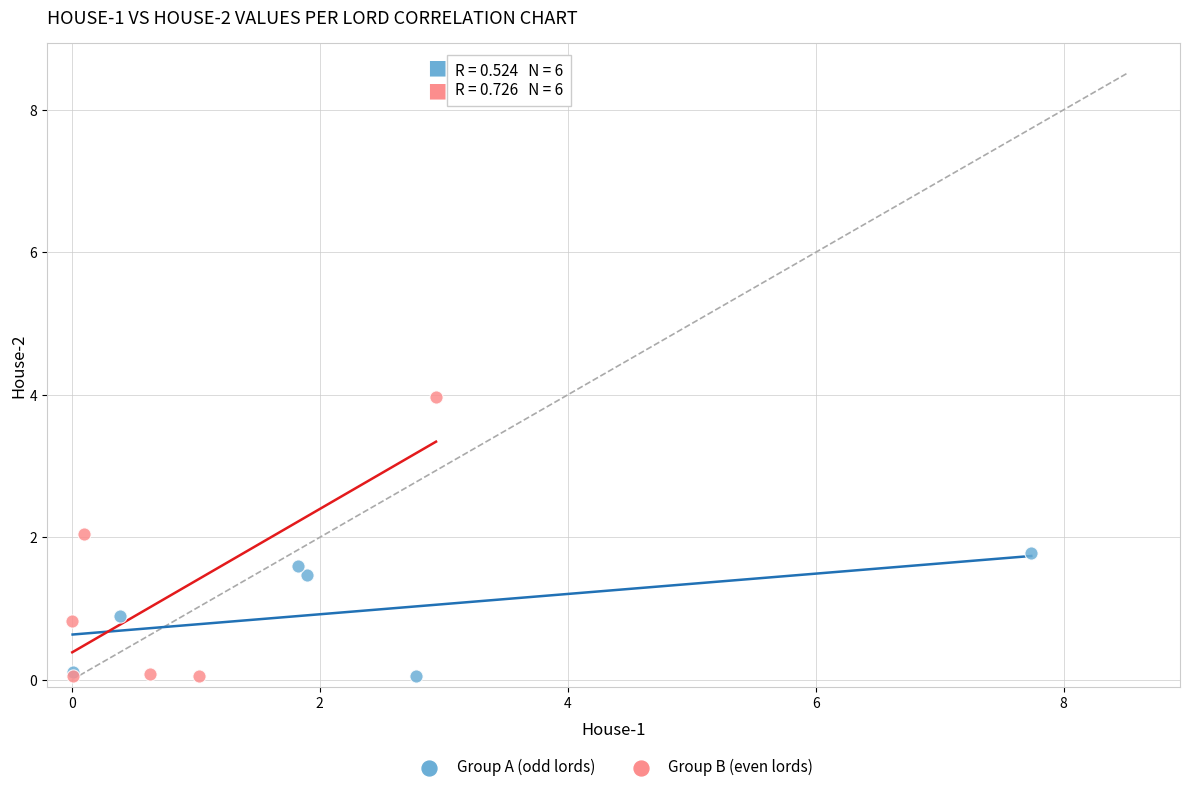

Which series contains the highest Y value?

Group B (even lords)